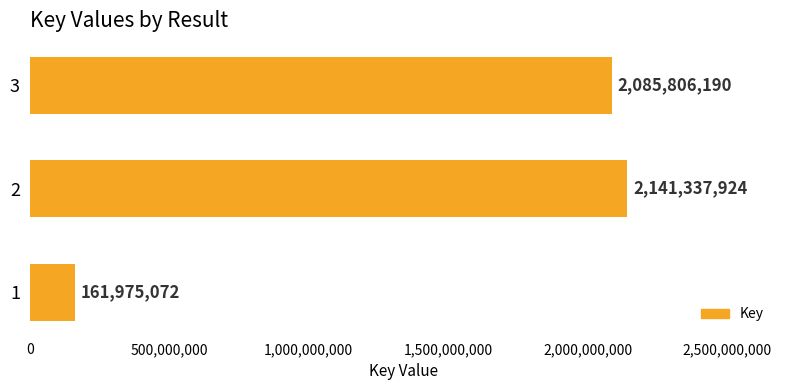

What is the average value?

1463039729